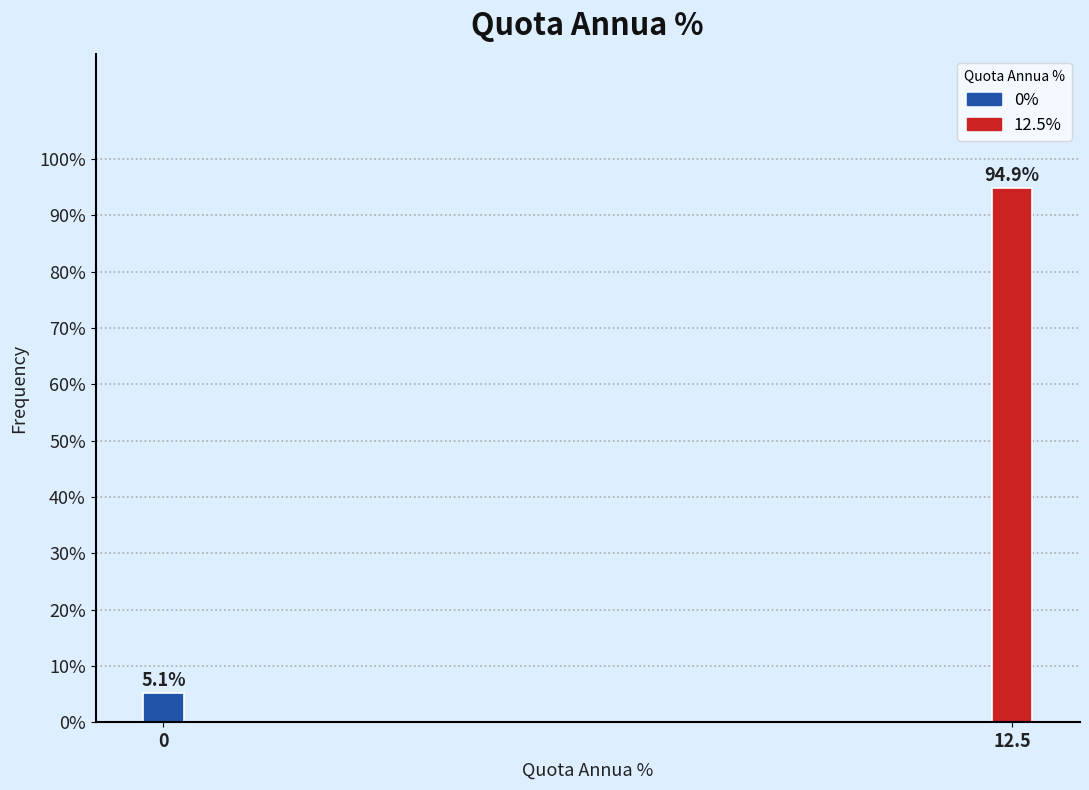

Reading left to right, extract all data points from this chart.

0=5.1	12.5=94.9